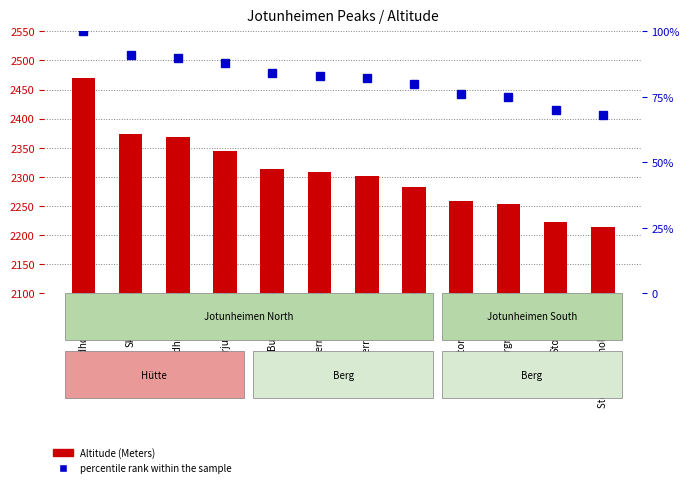

Does the chart contain any negative values?

No